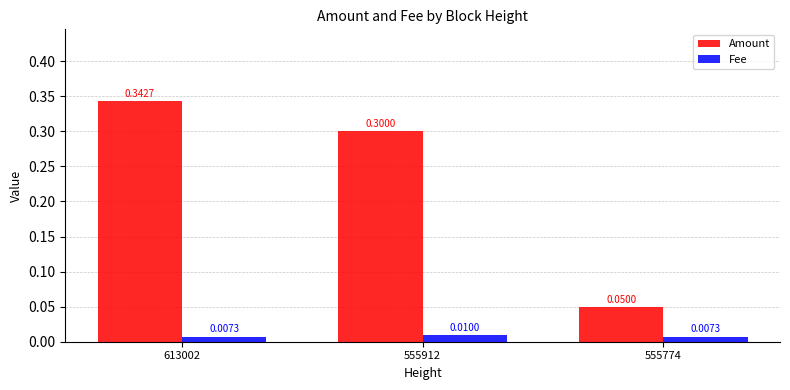

Rank the series at 555774 from highest to lowest value.

Amount, Fee